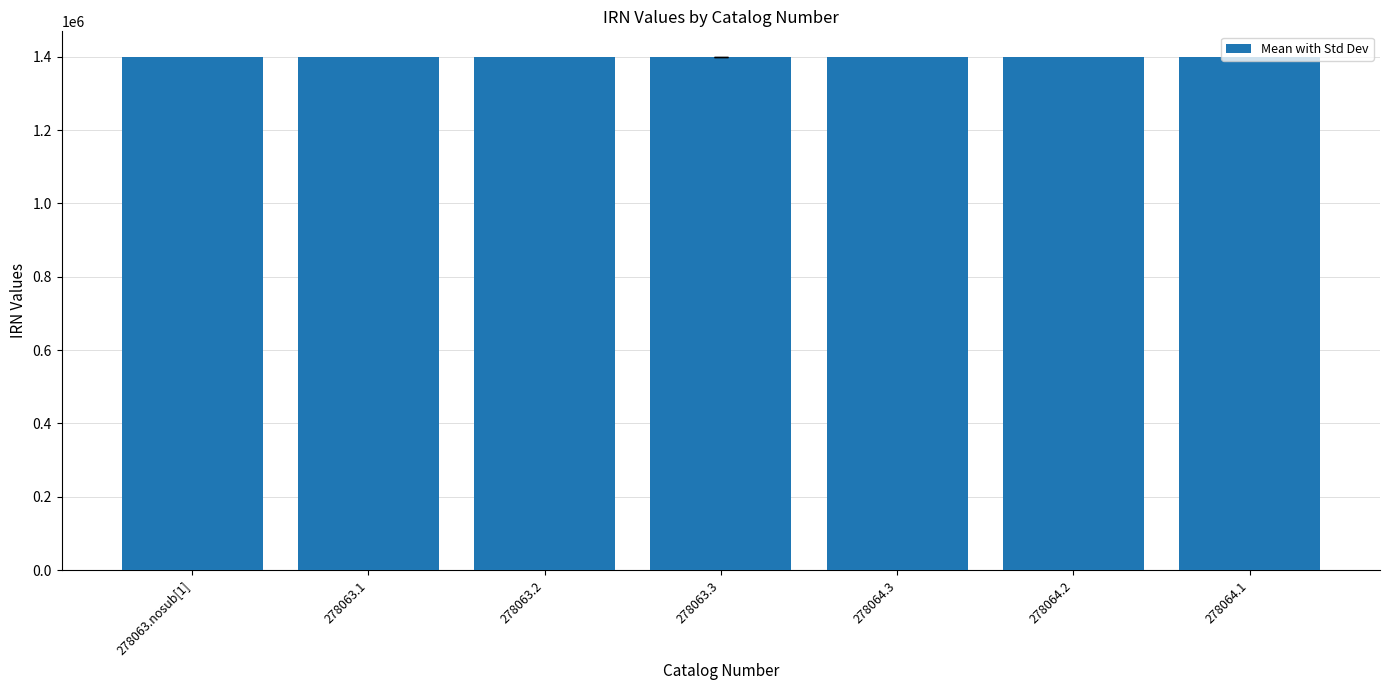

Does the chart contain stacked bars?

No